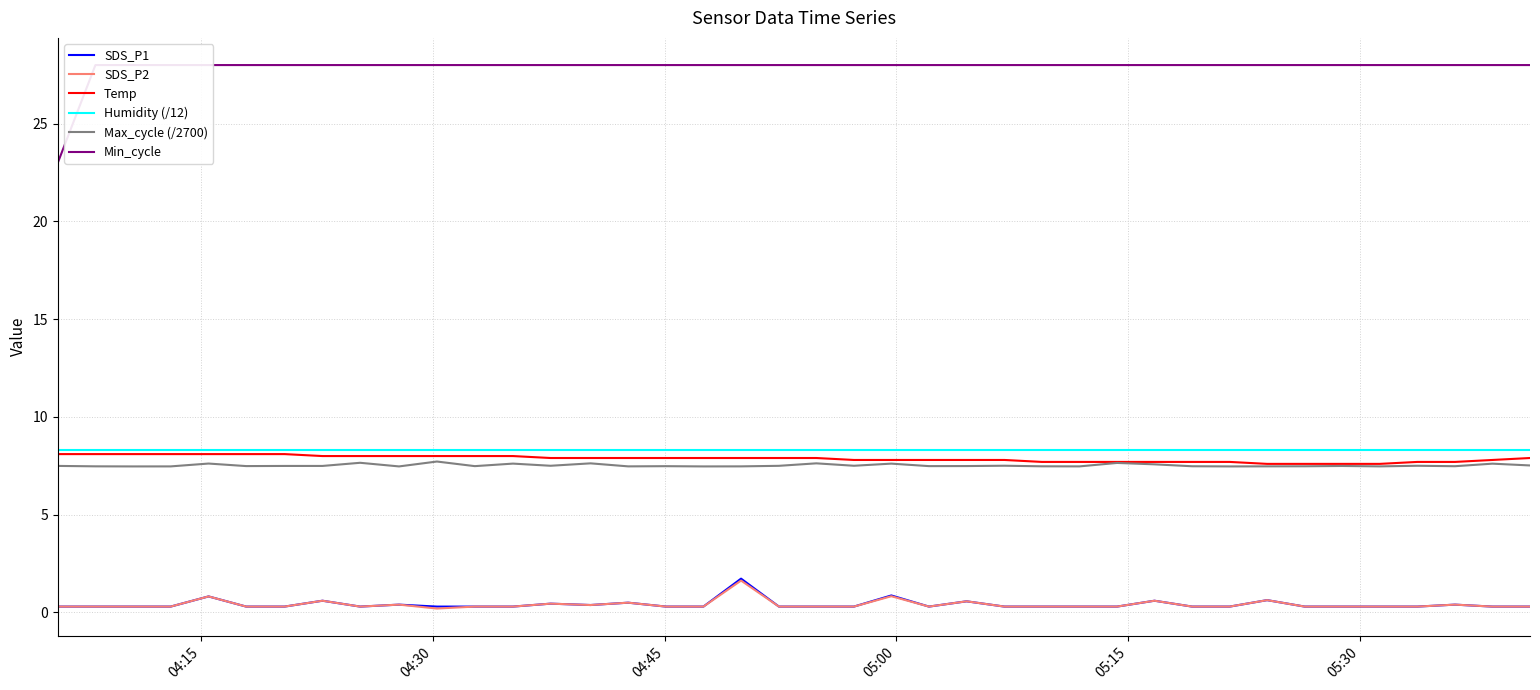

What is the value of the Humidity (/12) point at the 31st from the left?

8.3